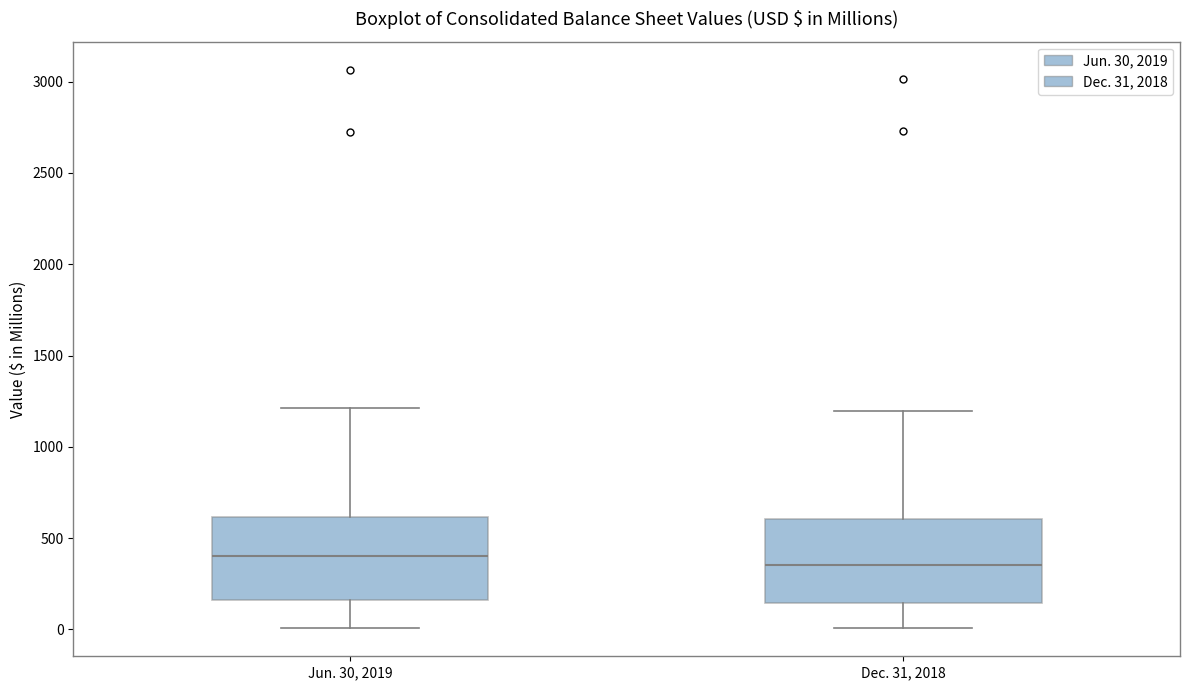

Reading left to right, read every box against the y-axis: the position of its median line, the range the box covers, and the ends of its whiskers. The values are not printed on the chart, so give them approximately, as read against the axis.

Jun. 30, 2019: median 400, box 150 to 600, whiskers 0 to 1200
Dec. 31, 2018: median 350, box 150 to 600, whiskers 0 to 1200